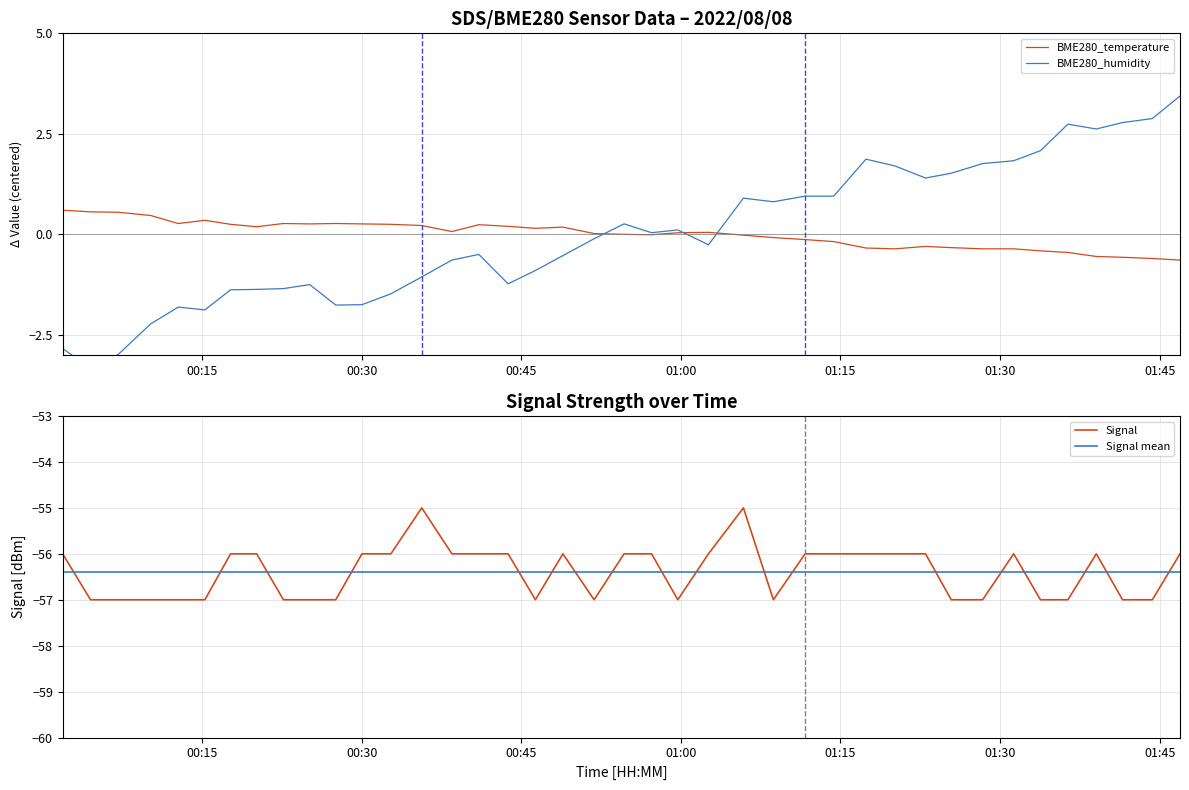

What is the minimum value for BME280_temperature?

-0.6